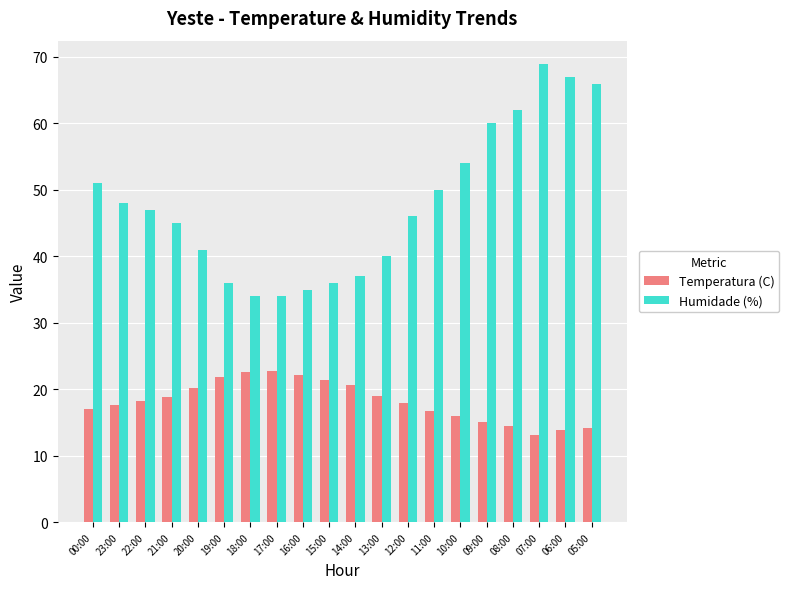

What is the lowest value of the Temperatura (C) series?

13.1